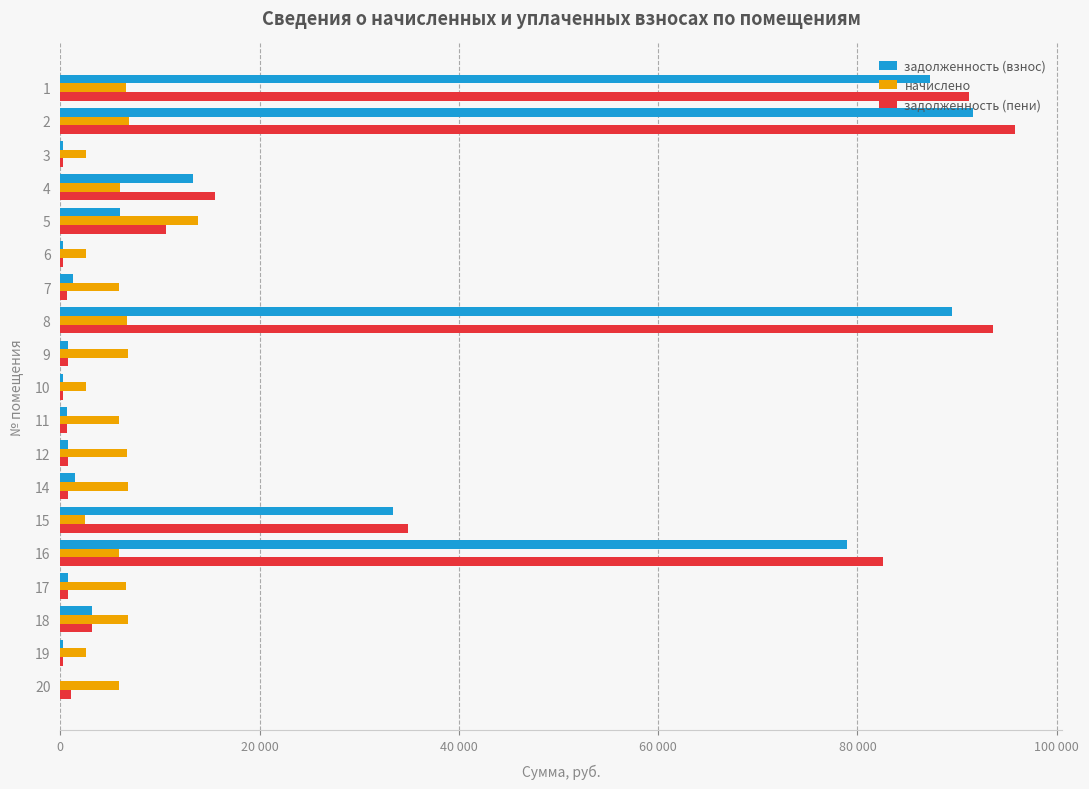

What are all the series names shown in the legend?

задолженность (взнос), начислено, задолженность (пени)